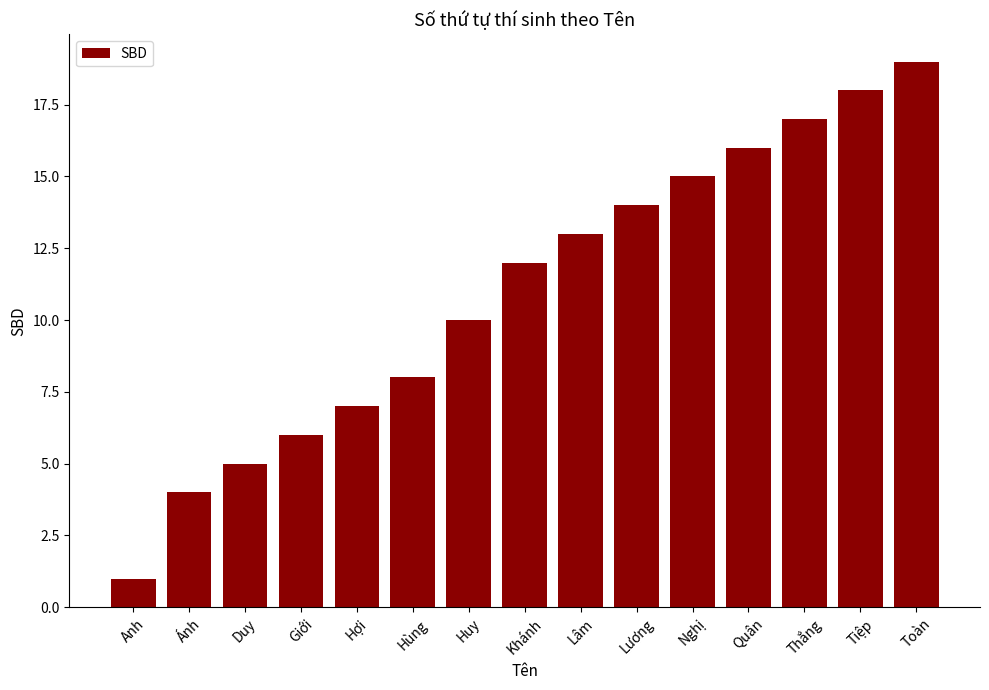

Where is the data nearest to the value 10?

Huy